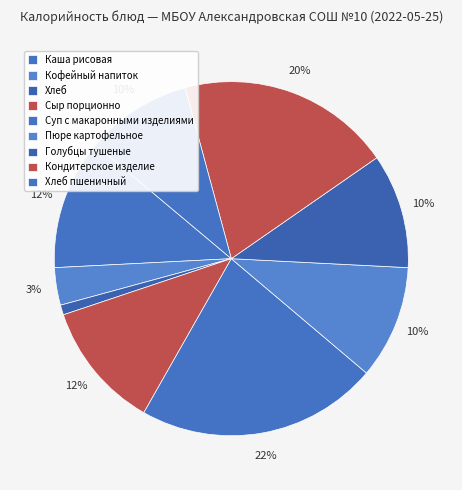

Combined, what portion of the pie is Каша рисовая and Суп с макаронными изделиями?

34.0%